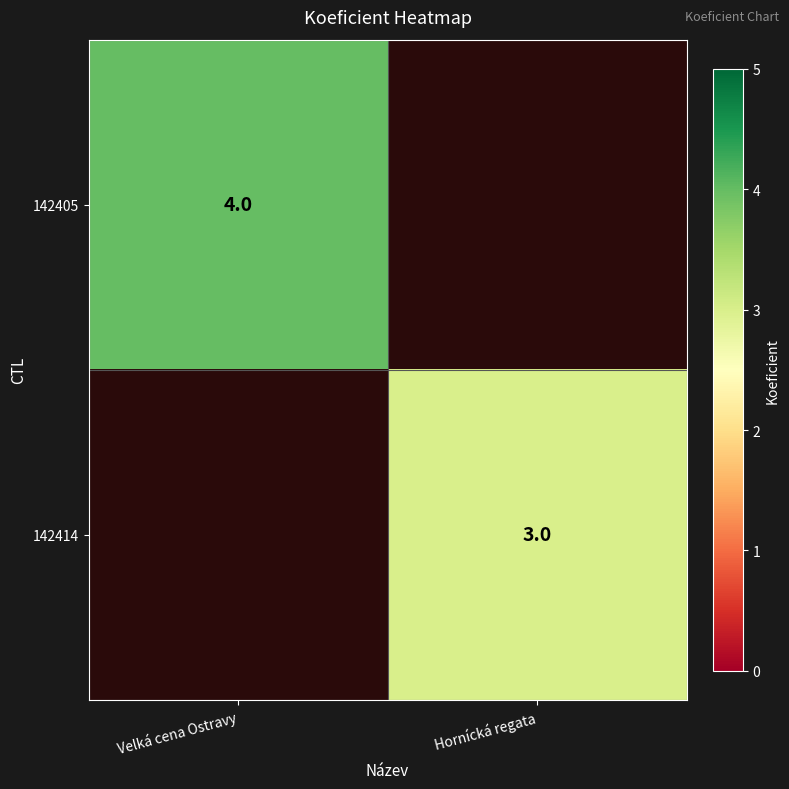

The 142414 series shows 1 at Hornícká regata. True or false?

False